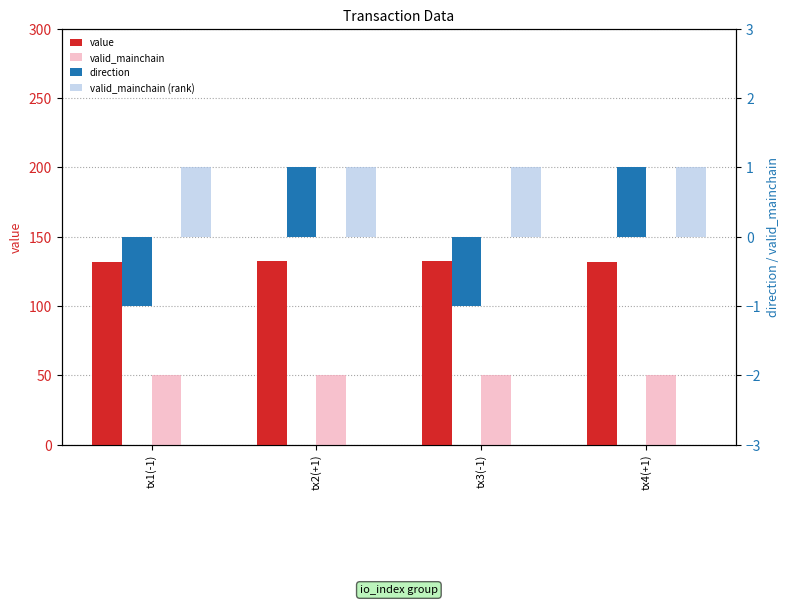

Which series has the largest range (max minus min)?

direction